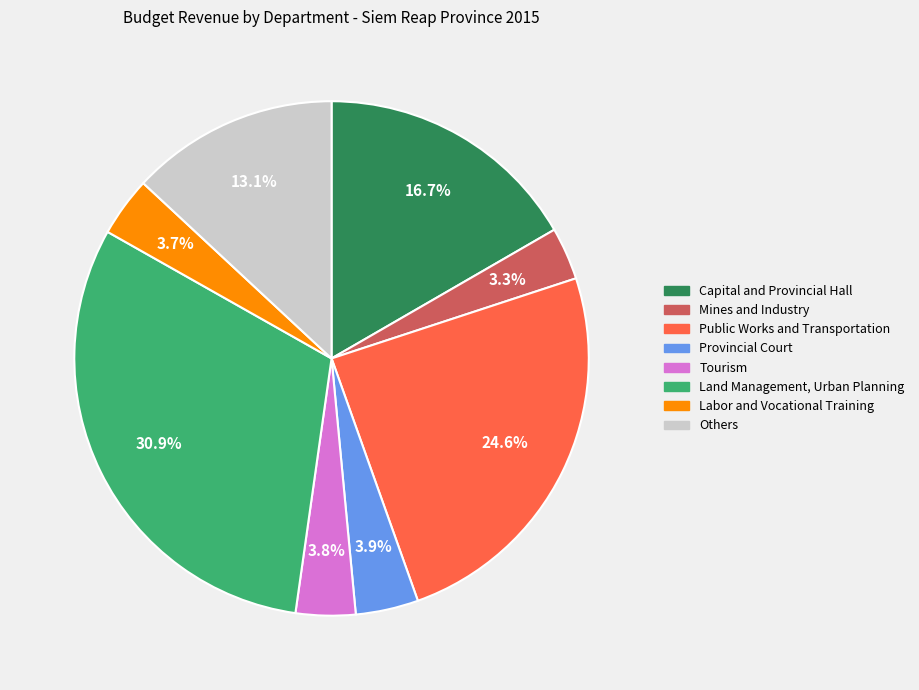

Between Public Works and Transportation and Mines and Industry, which is larger?

Public Works and Transportation